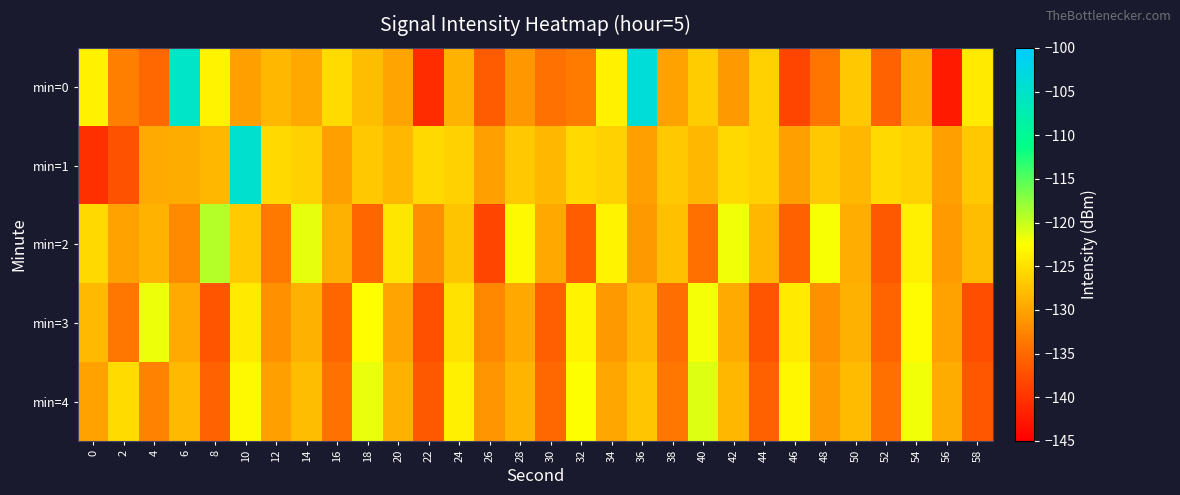

Reading left to right, list all the values displayed in this chart.

min=0: 0=-123.6	2=-132.9	4=-135.0	6=-105.4	8=-123.4	10=-130.4	12=-128.5	14=-129.6	16=-125.3	18=-127.9	20=-130.0	22=-140.7	24=-128.7	26=-136.2	28=-131.1	30=-134.2	32=-133.3	34=-123.6	36=-103.8	38=-130.2	40=-126.7	42=-130.9	44=-126.3	46=-138.3	48=-133.9	50=-126.9	52=-135.5	54=-129.2	56=-142.5	58=-124.2
min=1: 0=-140.3	2=-137.1	4=-129.5	6=-129.3	8=-128.3	10=-104.6	12=-125.6	14=-126.3	16=-130.3	18=-127.1	20=-128.3	22=-125.6	24=-126.3	26=-130.3	28=-127.1	30=-128.3	32=-125.6	34=-126.3	36=-130.3	38=-127.1	40=-128.3	42=-125.6	44=-126.3	46=-130.3	48=-127.1	50=-128.3	52=-125.6	54=-126.3	56=-130.3	58=-127.1
min=2: 0=-125.5	2=-130.2	4=-128.7	6=-132.1	8=-119.3	10=-126.8	12=-133.5	14=-121.4	16=-129.0	18=-135.2	20=-124.6	22=-131.8	24=-127.3	26=-138.4	28=-122.9	30=-129.7	32=-136.1	34=-123.5	36=-130.9	38=-127.6	40=-134.3	42=-121.8	44=-128.4	46=-135.7	48=-122.3	50=-129.1	52=-136.5	54=-123.8	56=-130.6	58=-127.9
min=3: 0=-128.3	2=-133.6	4=-121.7	6=-129.4	8=-136.8	10=-124.1	12=-131.5	14=-128.9	16=-135.3	18=-122.6	20=-130.0	22=-137.4	24=-124.8	26=-132.2	28=-129.6	30=-136.0	32=-123.4	34=-130.8	36=-128.2	38=-134.6	40=-122.0	42=-129.4	44=-136.8	46=-124.2	48=-131.6	50=-129.0	52=-135.4	54=-122.8	56=-130.2	58=-137.6
min=4: 0=-130.1	2=-125.4	4=-132.8	6=-128.2	8=-135.6	10=-123.0	12=-130.4	14=-127.8	16=-134.2	18=-121.6	20=-129.0	22=-136.4	24=-123.8	26=-131.2	28=-128.6	30=-135.0	32=-122.4	34=-129.8	36=-127.2	38=-133.6	40=-121.0	42=-128.4	44=-135.8	46=-123.2	48=-130.6	50=-128.0	52=-134.4	54=-121.8	56=-129.2	58=-136.6